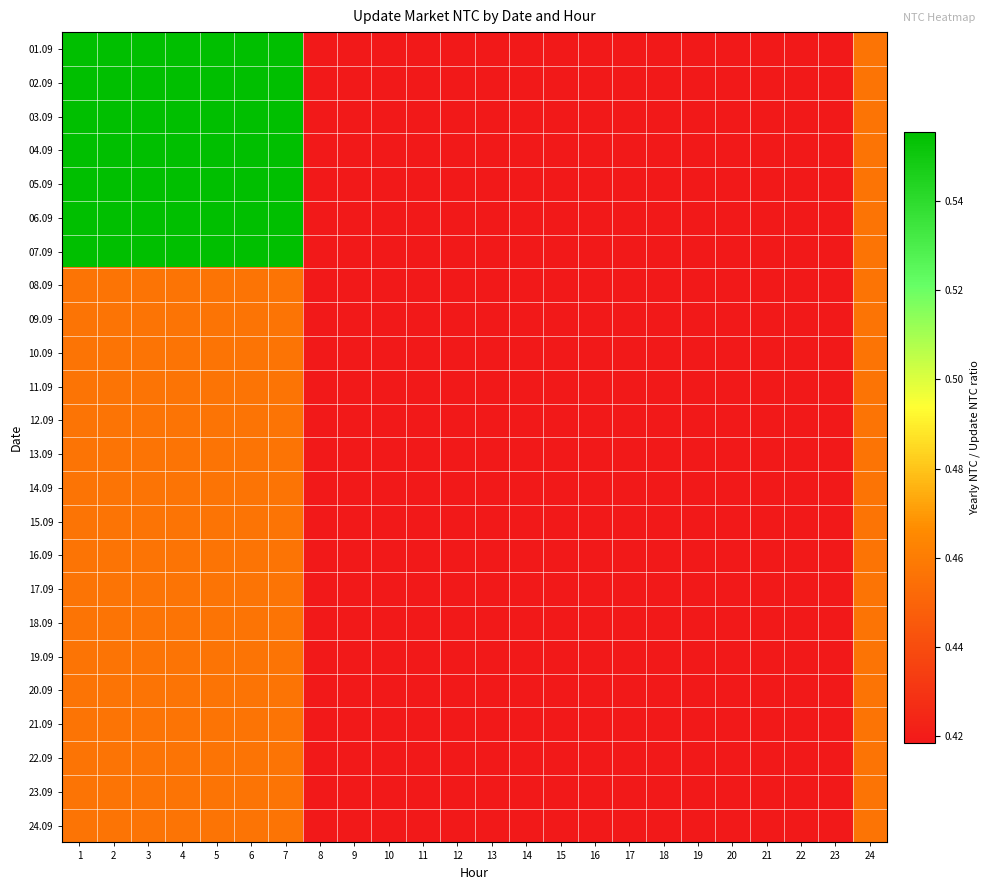

Which series has the largest range (max minus min)?

01.09